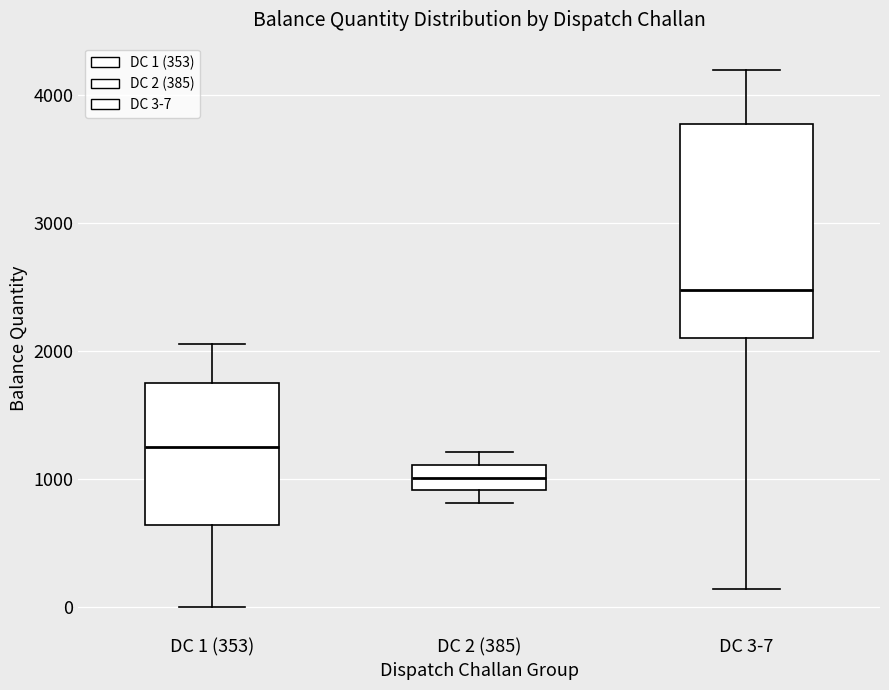

Reading left to right, read every box against the y-axis: the position of its median line, the range the box covers, and the ends of its whiskers. The values are not printed on the chart, so give them approximately, as read against the axis.

DC 1 (353): median 1300, box 600 to 1800, whiskers 0 to 2100
DC 2 (385): median 1000, box 900 to 1100, whiskers 800 to 1200
DC 3-7: median 2500, box 2100 to 3800, whiskers 100 to 4200